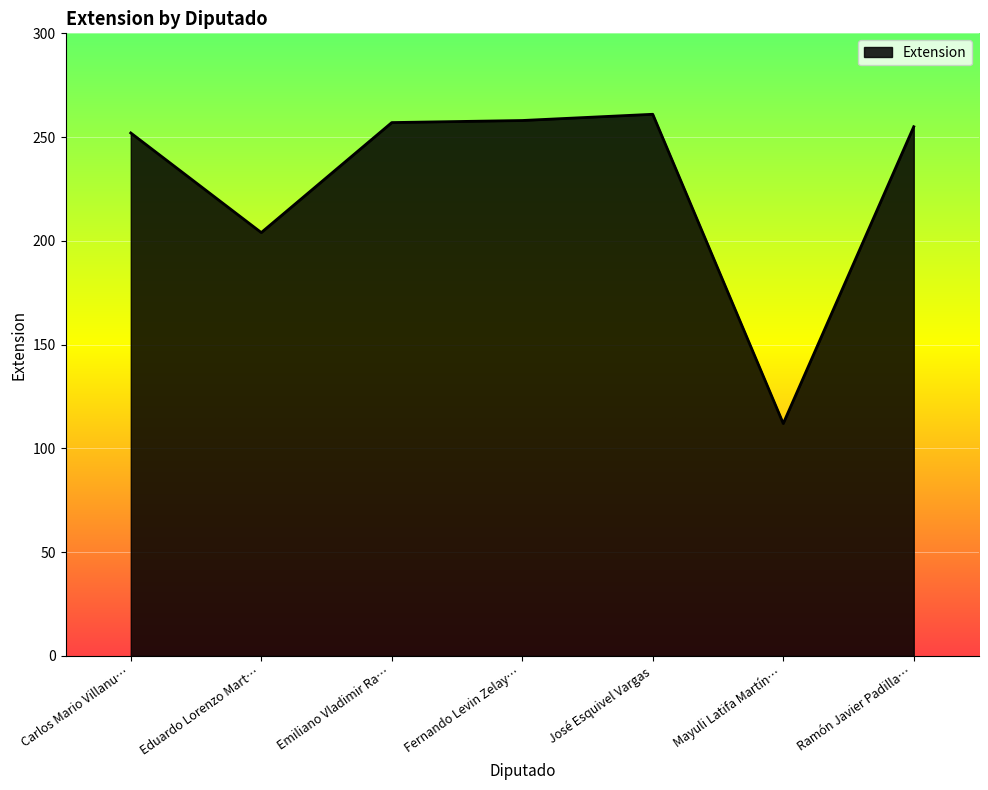

True or false: the data has more than 0 interior local peaks.

True